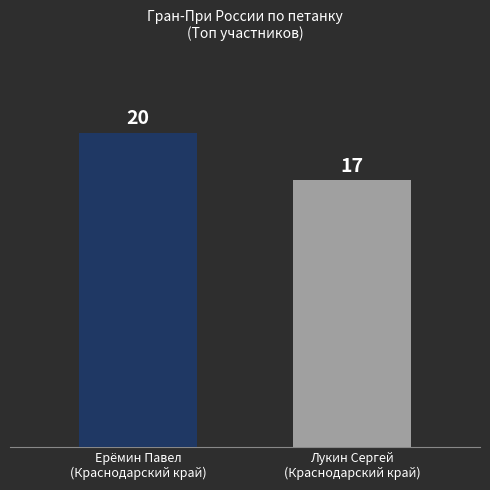

The value at Лукин Сергей
(Краснодарский край) is 17. True or false?

True